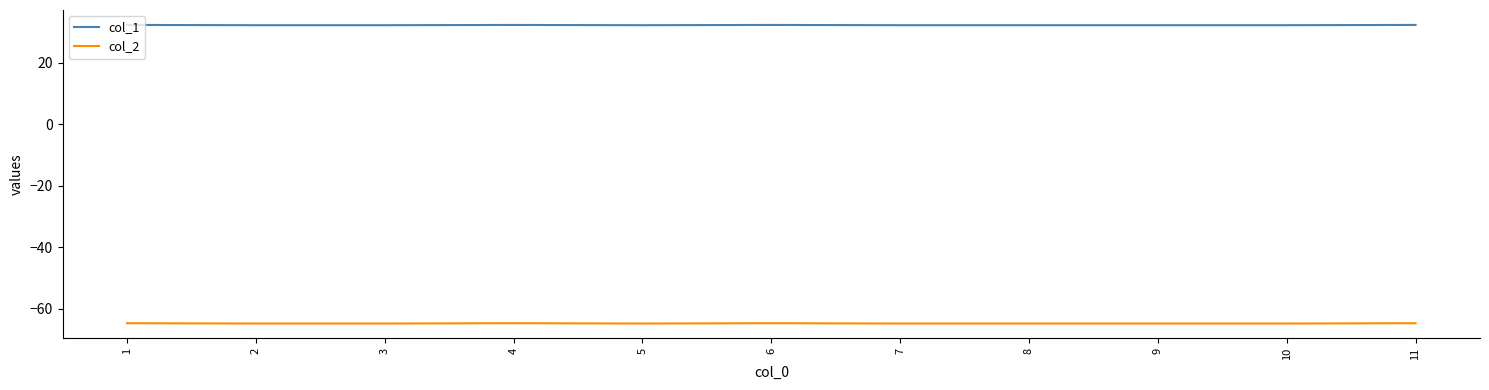

What is the minimum value shown in the chart?

-64.8